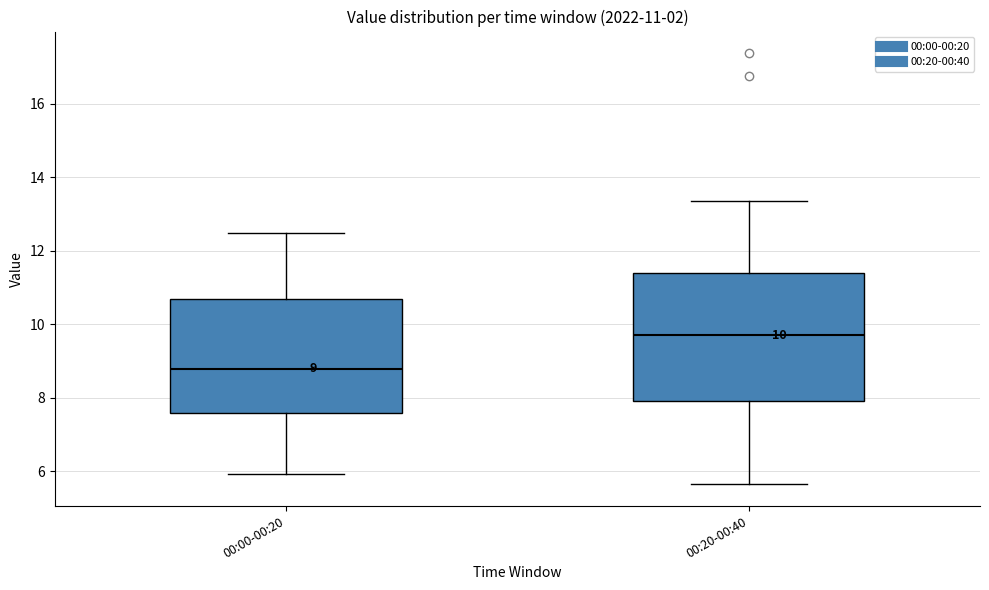

Which box's median line is the highest?

00:20-00:40